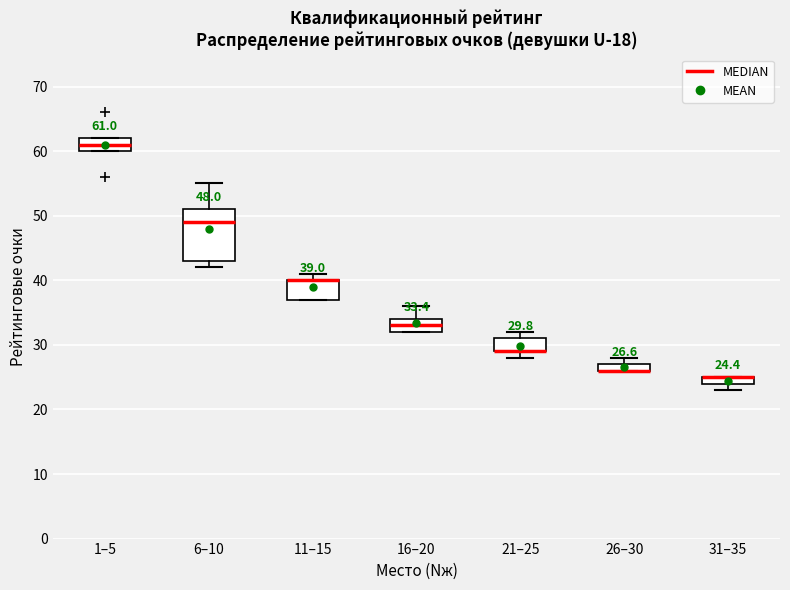

Which box is the tallest, from its lower edge to its upper edge?

6–10